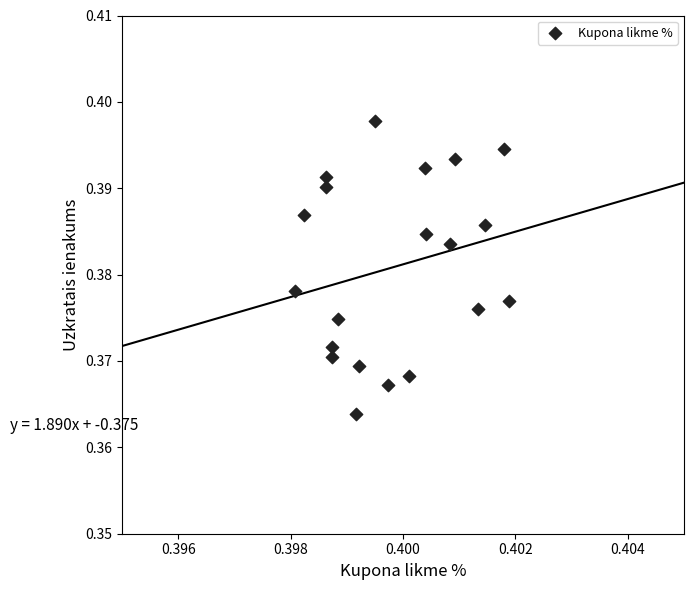

How many points are shown in the scatter plot?

20